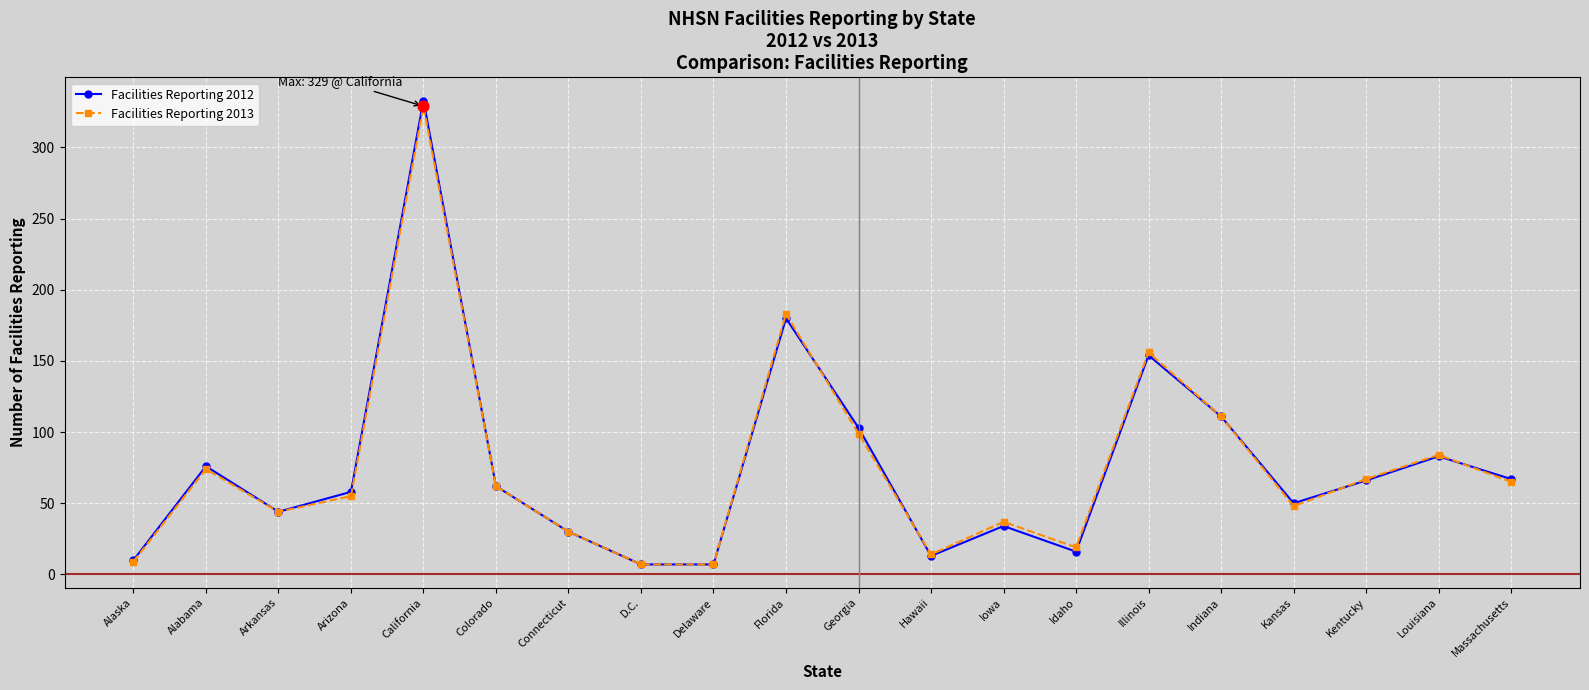

Between Iowa and Louisiana, which series saw the biggest shift?

Facilities Reporting 2012